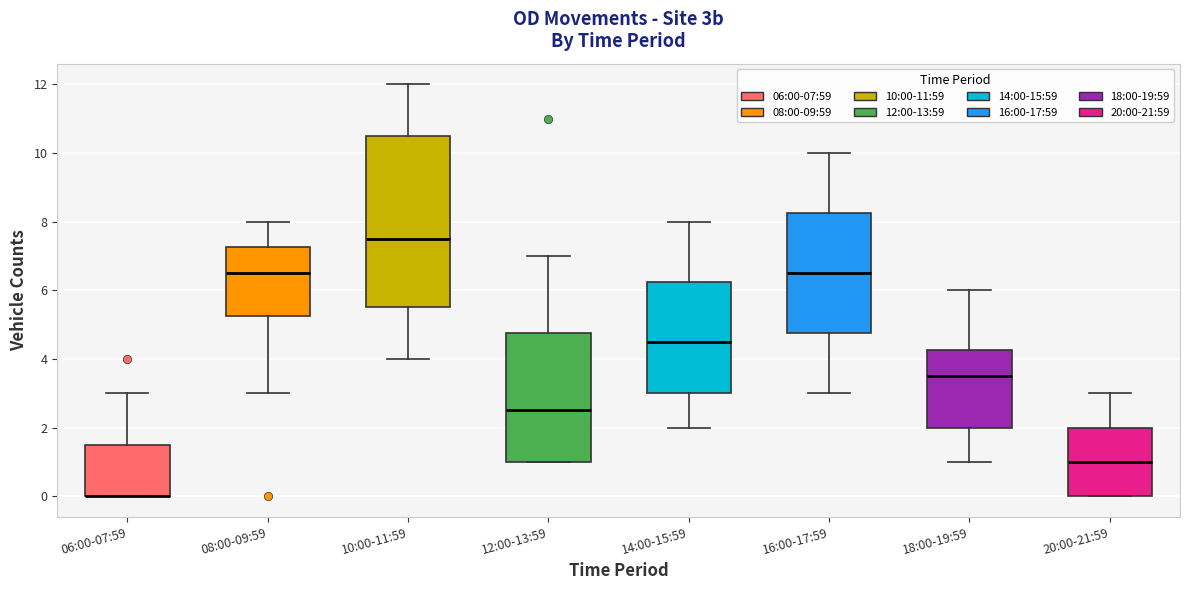

Which box is the tallest, from its lower edge to its upper edge?

10:00-11:59